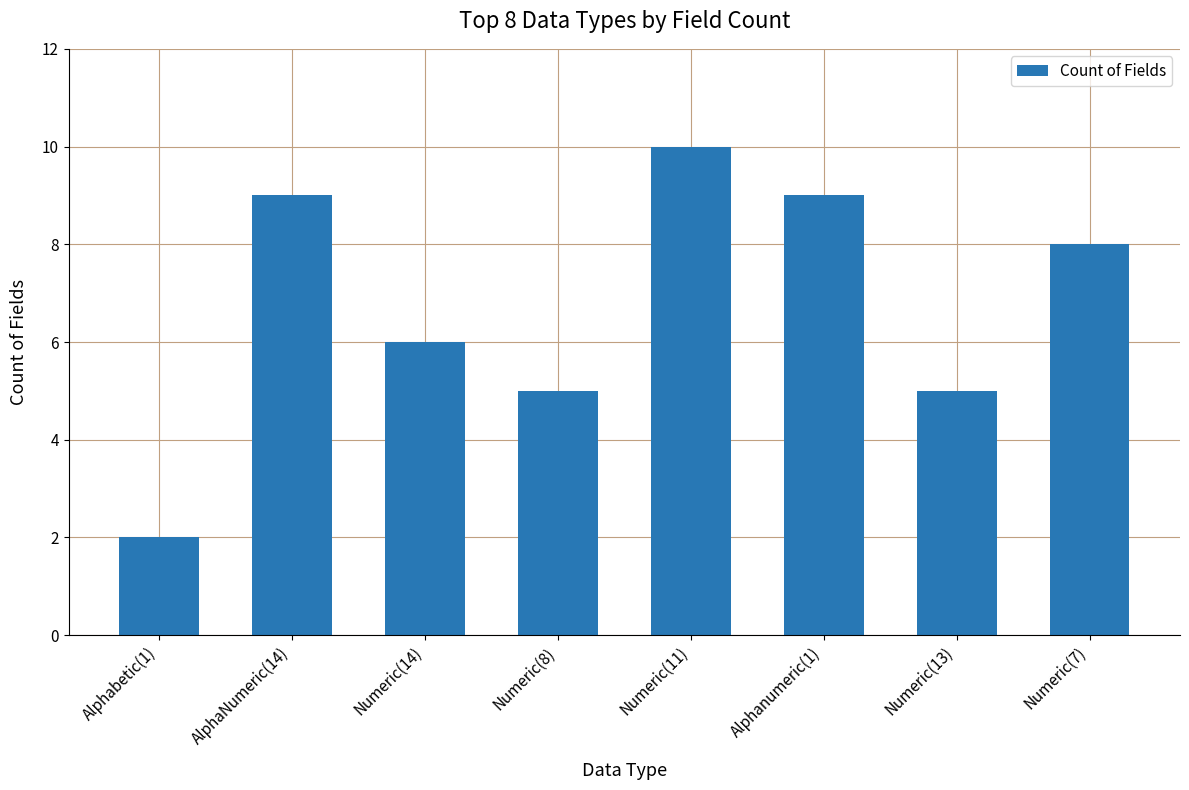

Between Alphabetic(1) and Alphanumeric(1), which is larger?

Alphanumeric(1)